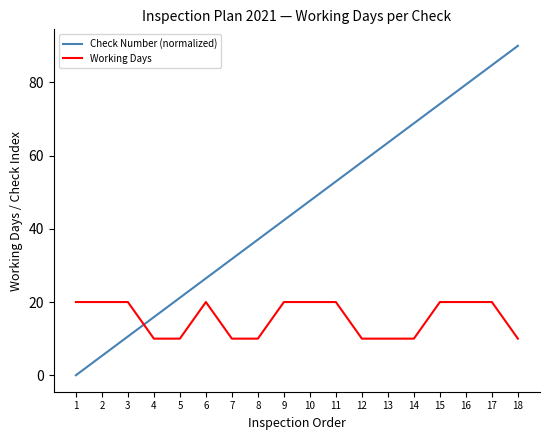

Between 2 and 13, which series saw the biggest shift?

Check Number (normalized)